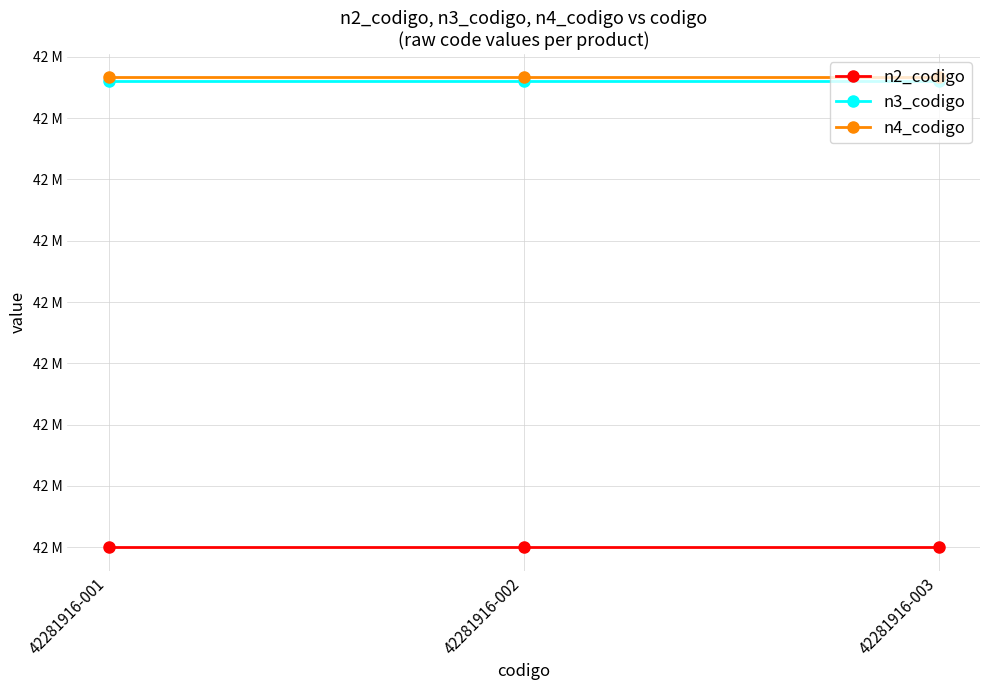

What is the value of the n4_codigo point at the 1st from the left?

42281916